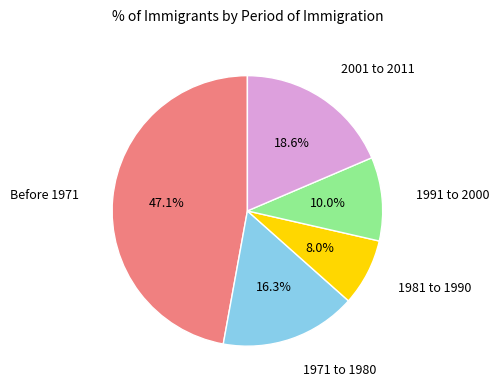

Is there a majority slice in this chart?

No